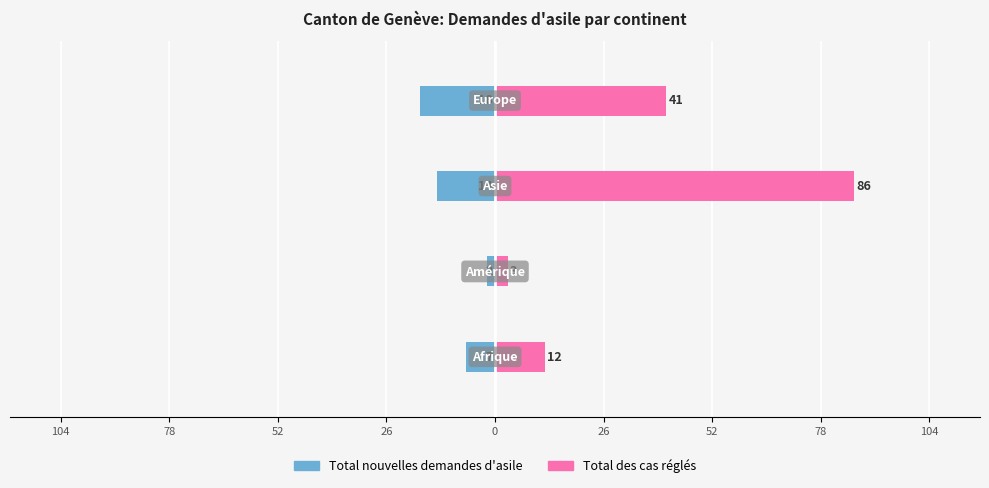

What are all the series names shown in the legend?

Total nouvelles demandes d'asile, Total des cas réglés